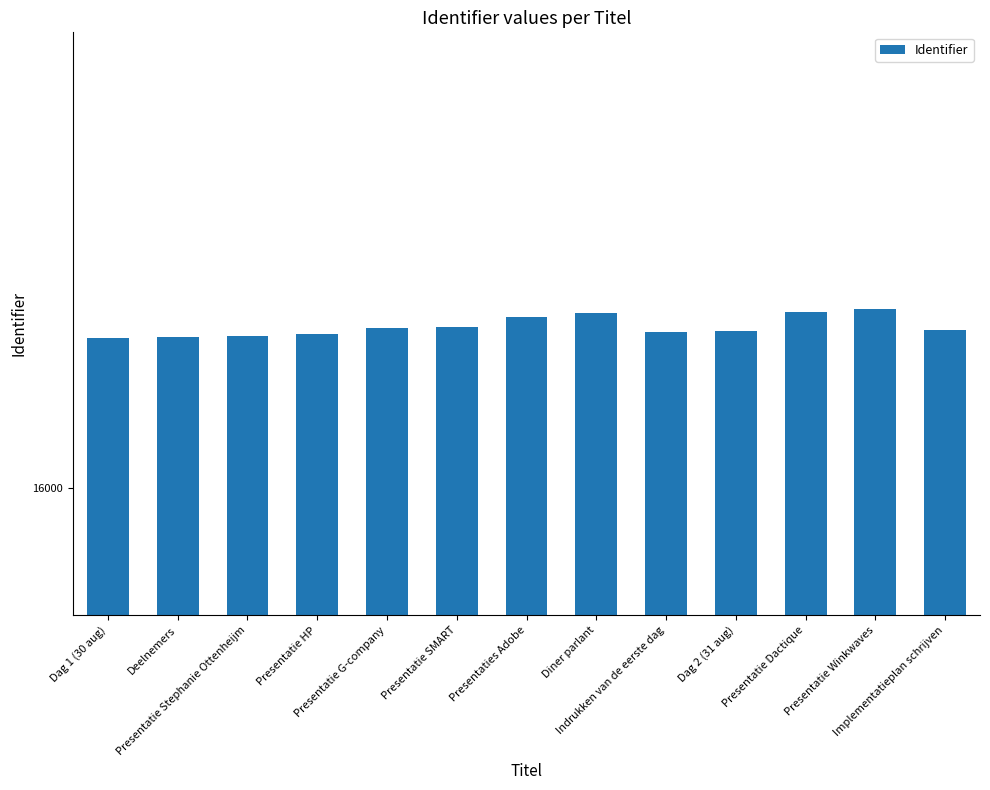

Which has a higher value, Diner parlant or Presentaties Adobe?

Diner parlant